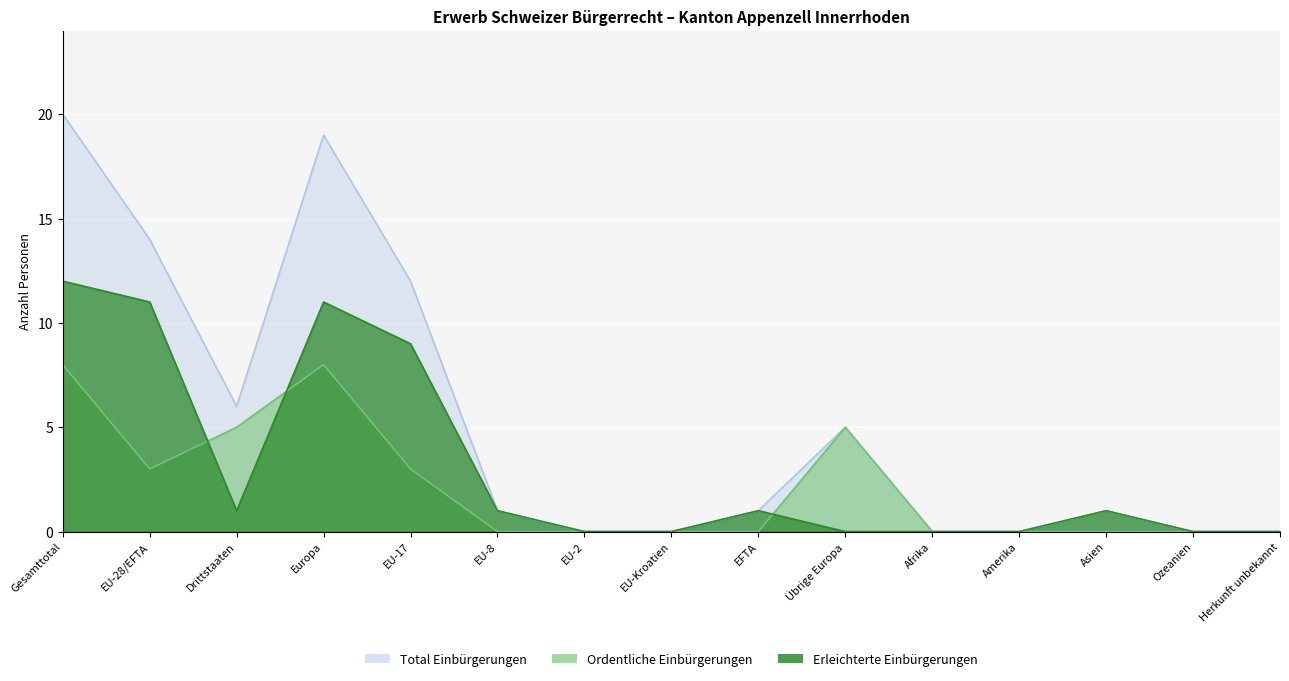

How many values in Total Einbürgerungen are above zero?

9